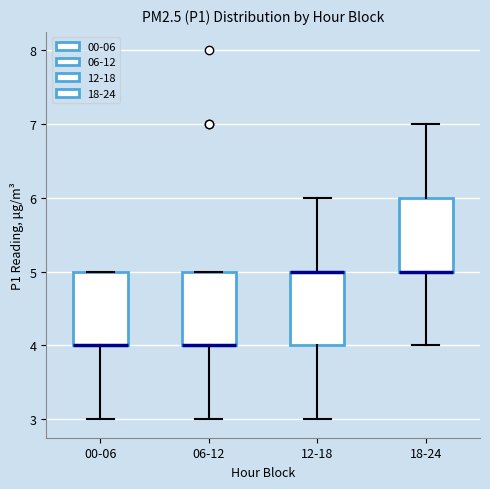

Reading left to right, read every box against the y-axis: the position of its median line, the range the box covers, and the ends of its whiskers. The values are not printed on the chart, so give them approximately, as read against the axis.

00-06: median 4 (drawn on the box's lower edge), box 4 to 5, whiskers 3 to 5
06-12: median 4 (drawn on the box's lower edge), box 4 to 5, whiskers 3 to 5
12-18: median 5 (drawn on the box's upper edge), box 4 to 5, whiskers 3 to 6
18-24: median 5 (drawn on the box's lower edge), box 5 to 6, whiskers 4 to 7